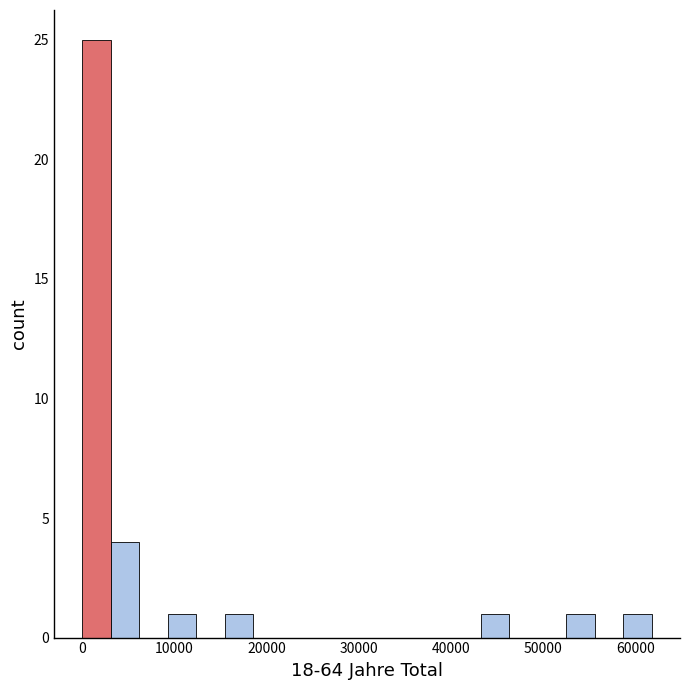

Around what value on the x-axis is the tallest bar? Give the approximate position of its centre, as read against the axis.

2000